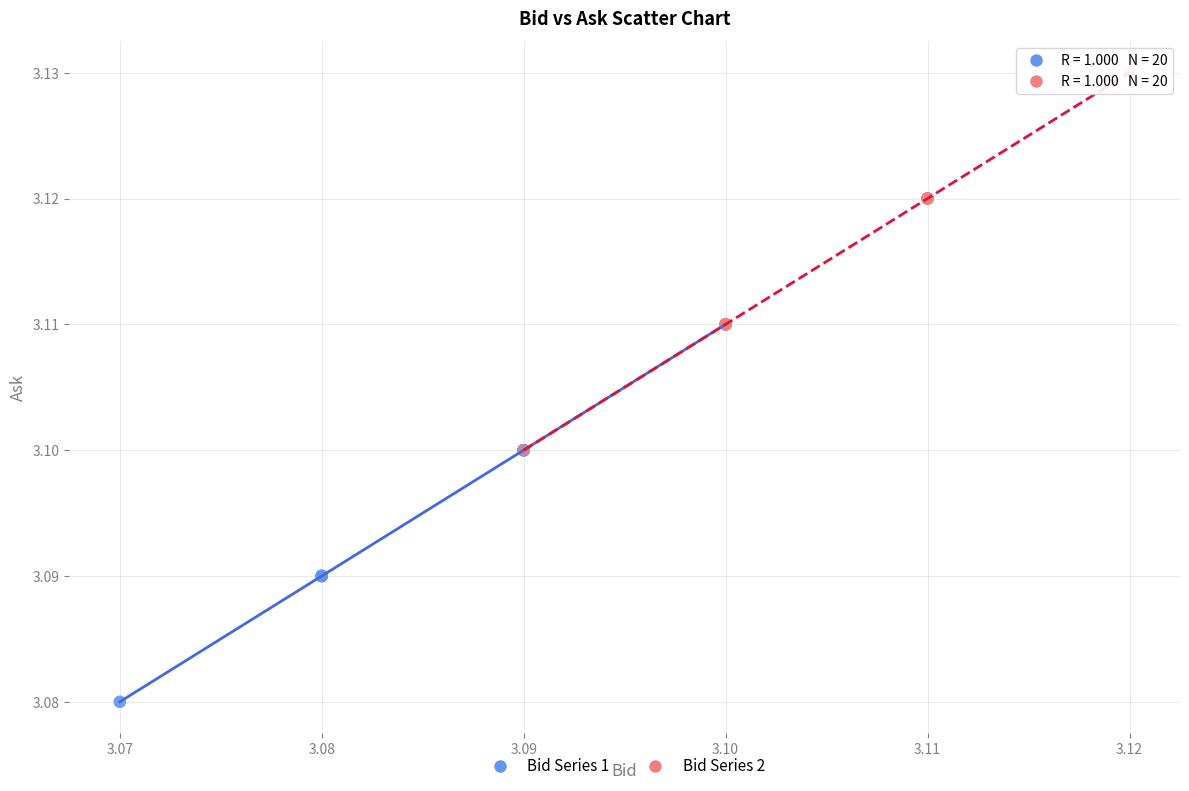

What are all the series names shown in the legend?

Bid Series 1, Bid Series 2